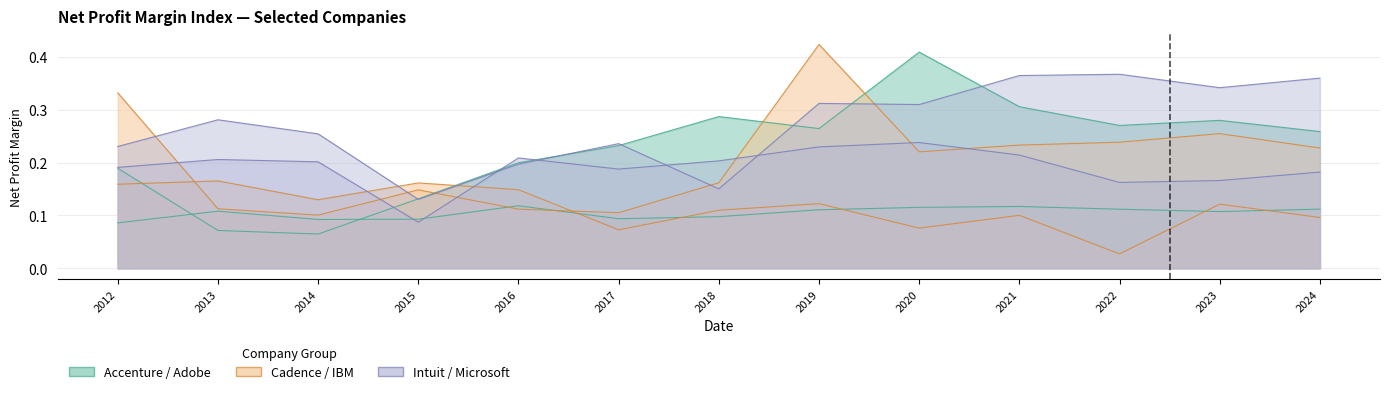

Is the value of Cadence Design Systems Inc. at 2019 greater than the value of IBM at 2012?

Yes